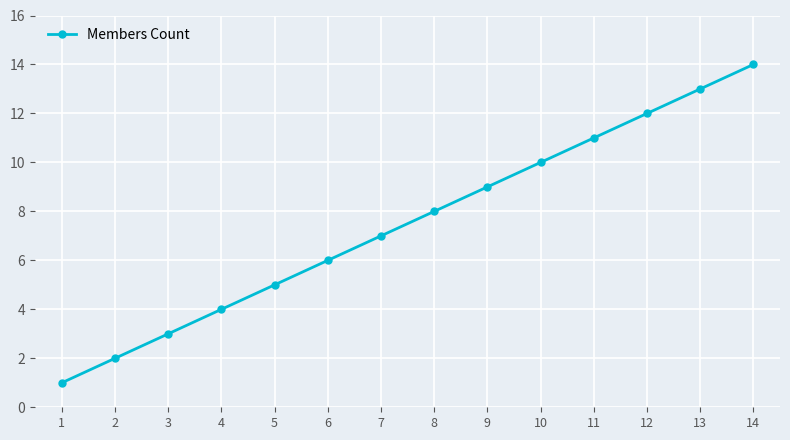

What is the ratio of the value at 6 to the value at 9?

0.7